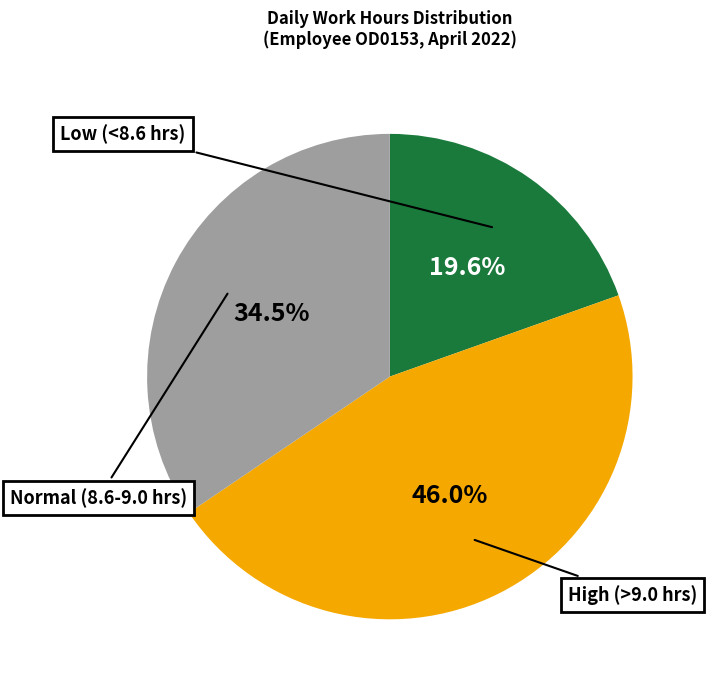

Is there a majority slice in this chart?

No